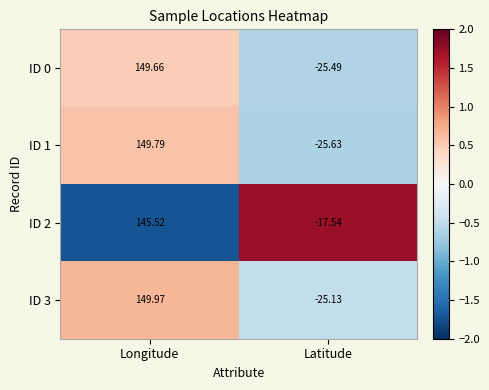

List the labels in order of ID 3 value, smallest first.

Latitude, Longitude